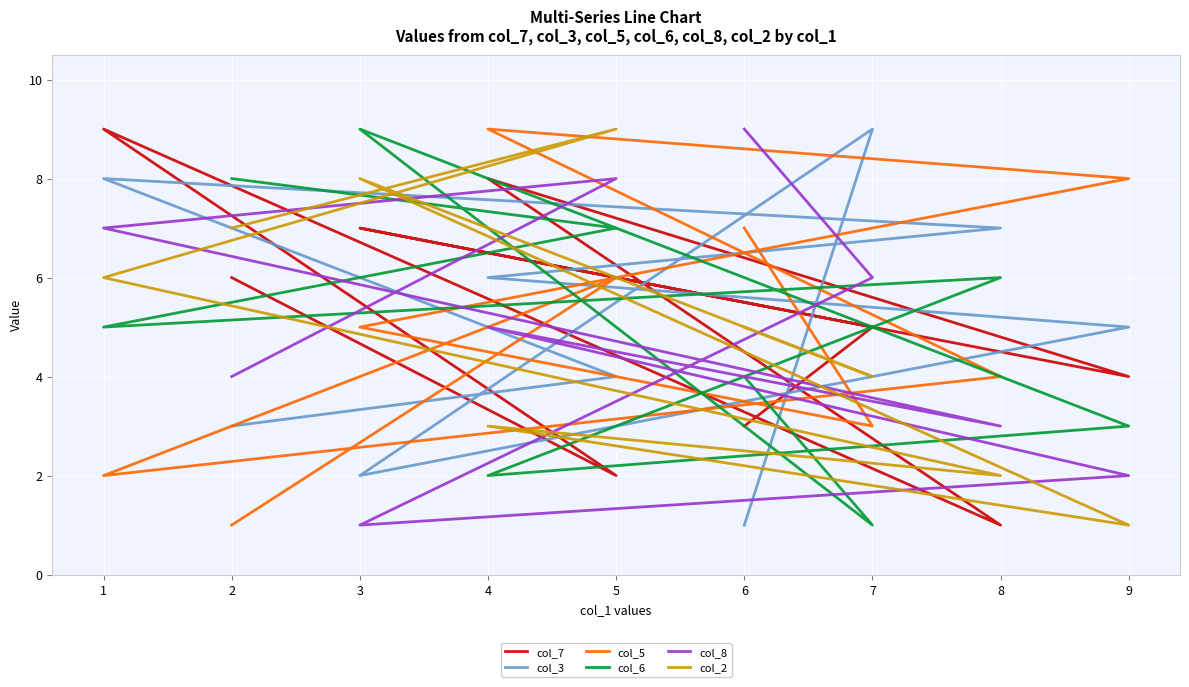

At 3, list the series in order from largest to smallest.

col_6, col_2, col_7, col_5, col_3, col_8